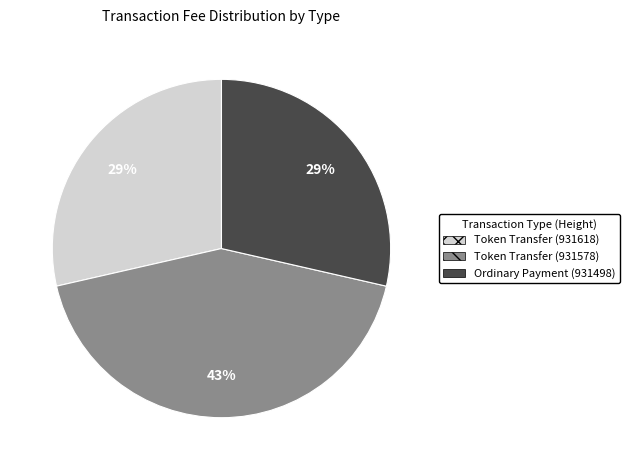

To the nearest percent, what is the difference between the Token Transfer (931578) and Ordinary Payment (931498) slice percentages?

14%